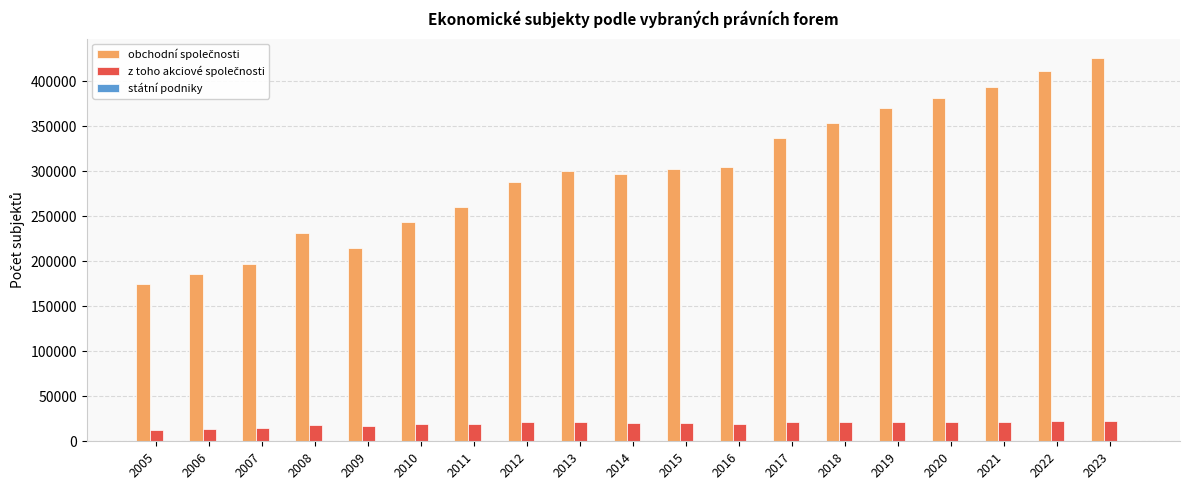

What is the value of the obchodní společnosti bar at the 9th from the left?

300120